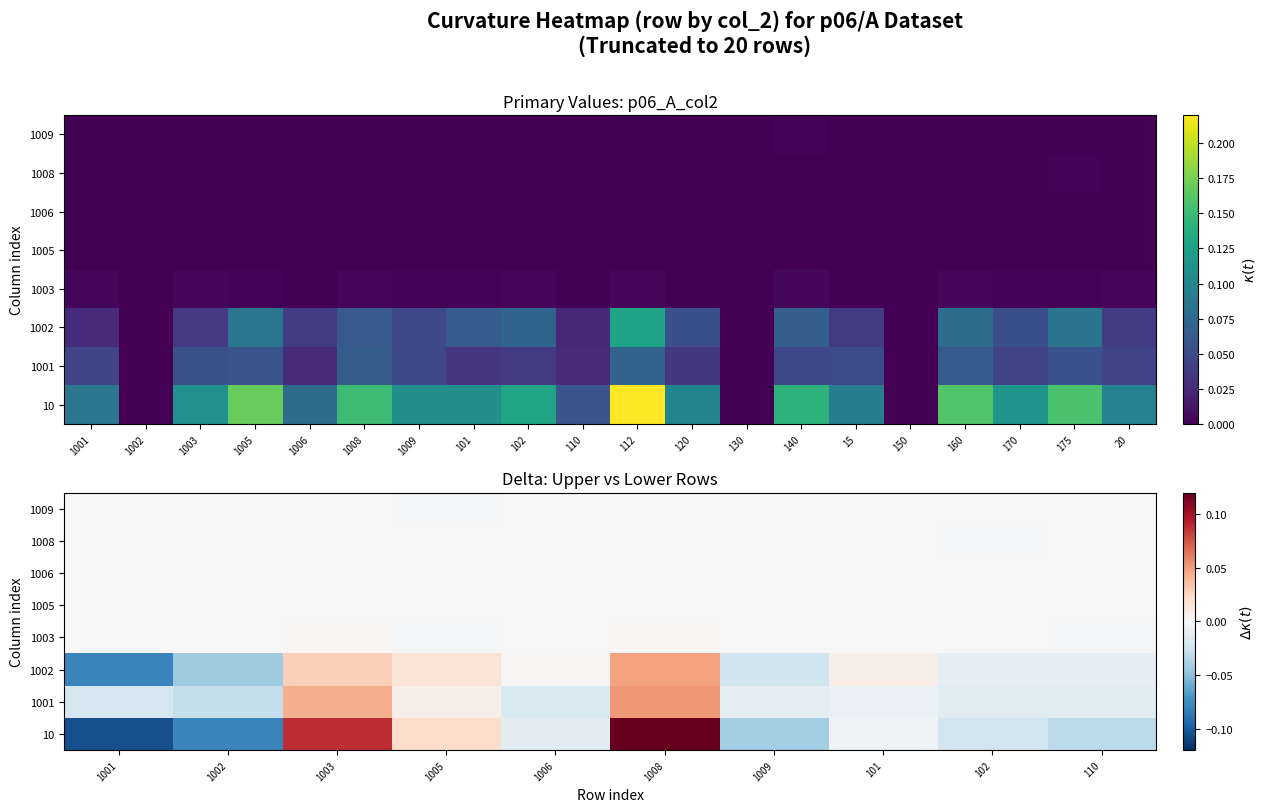

The 1008 series shows 0.0 at 1008. True or false?

False